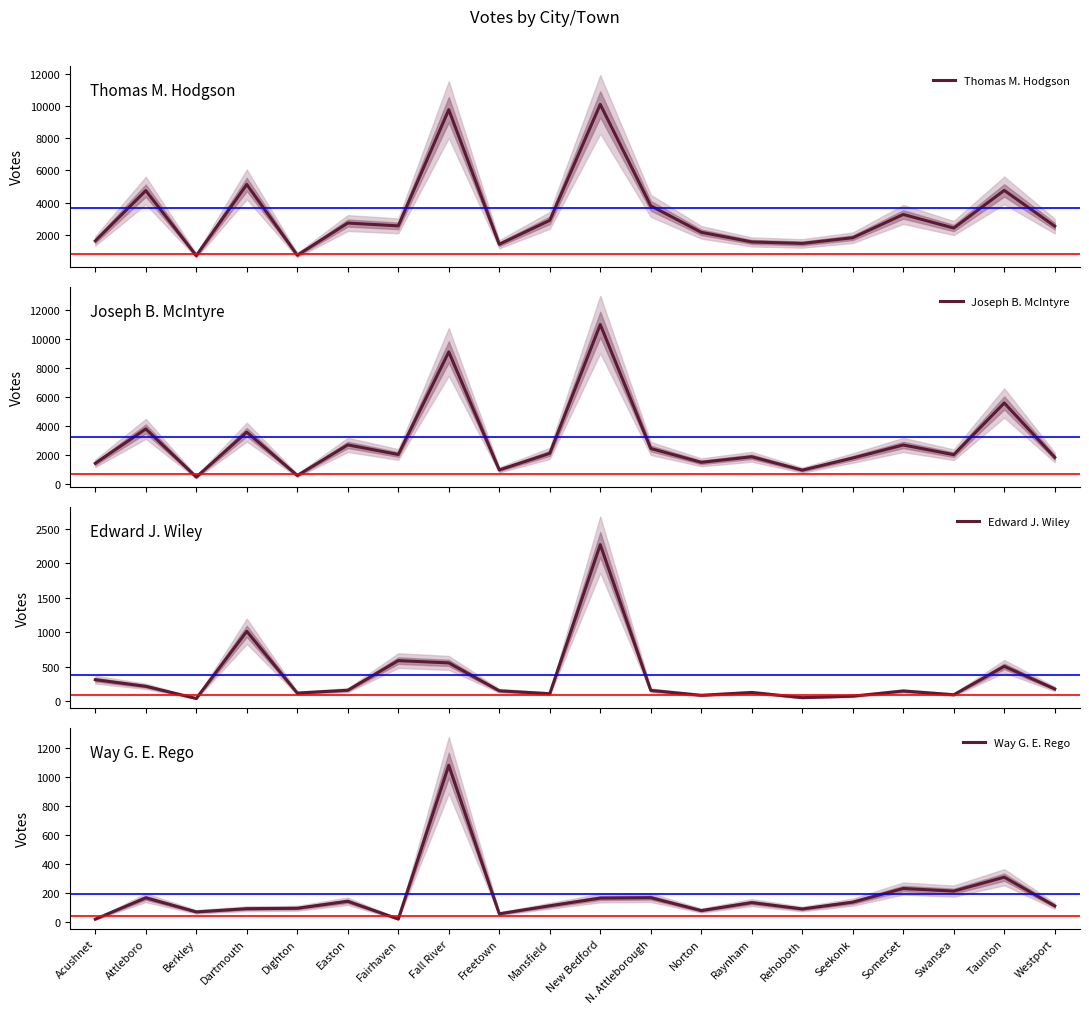

How many interior local peaks does the Thomas M. Hodgson series have?

7